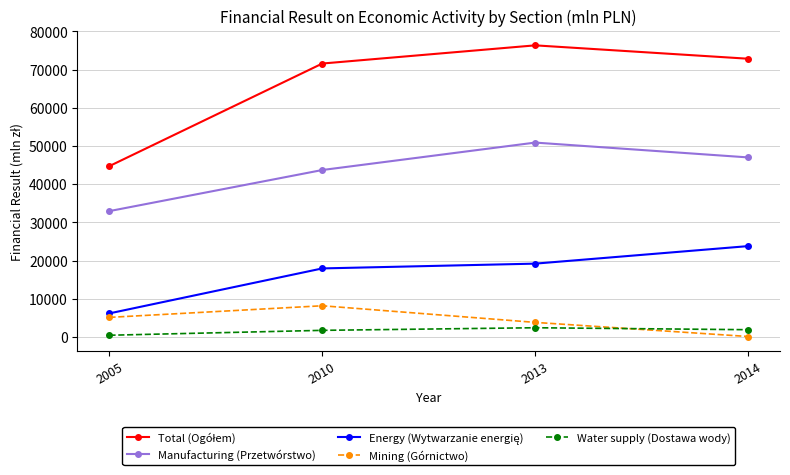

What is the average value of the Mining (Górnictwo) series?

4316.6